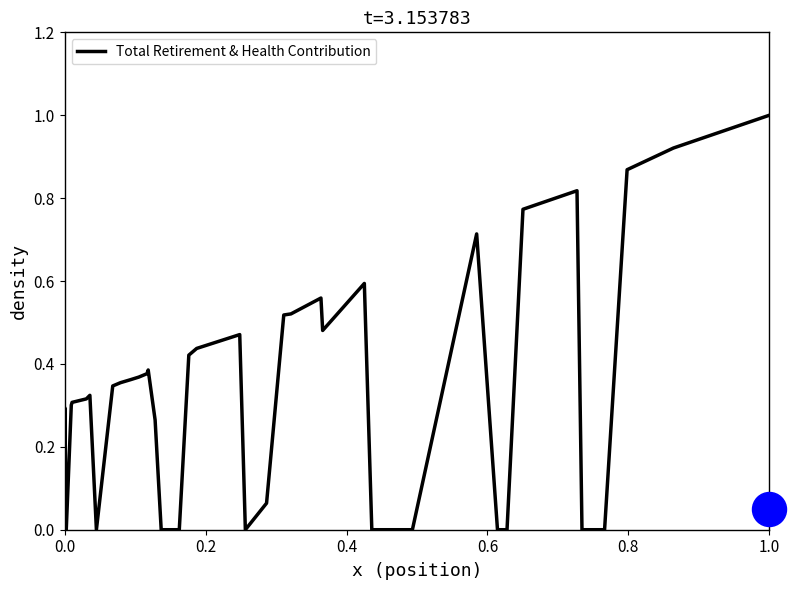

True or false: Total Retirement & Health Contribution has a value of 1.0 at 1.0.

True